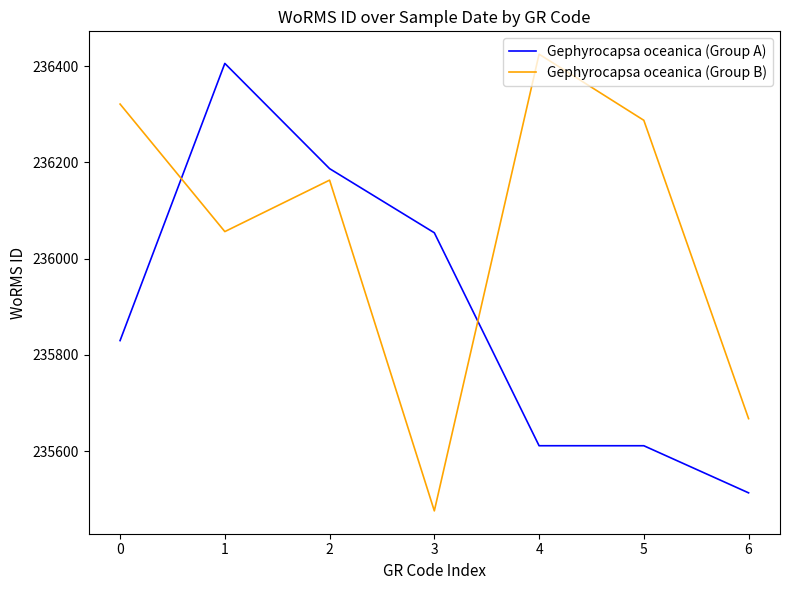

What is the difference between the Gephyrocapsa oceanica (Group A) values at 2 and 1?

218.7